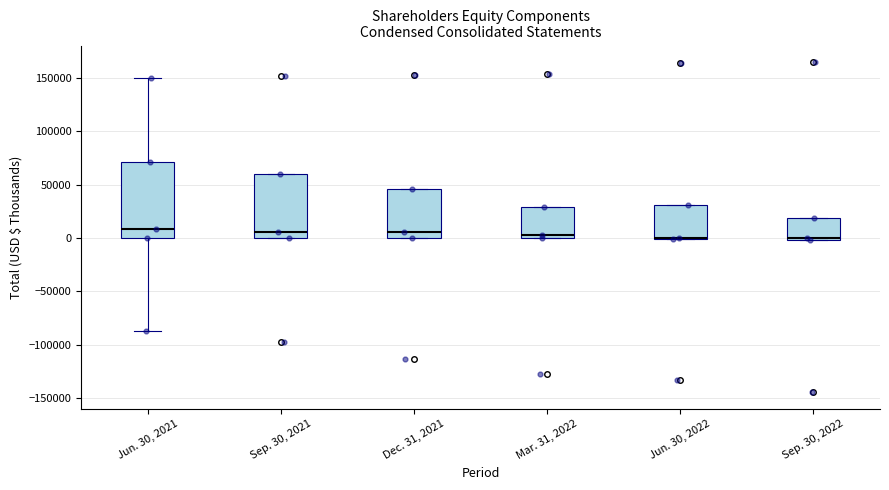

Reading left to right, transcribe this box plot: for each box, give where its median line is, the range the box spans, and where its two whiskers end, as read against the y-axis. The values are not printed on the chart, so give them approximately, as read against the axis.

Jun. 30, 2021: median 10000, box 0 to 70000, whiskers -85000 to 150000
Sep. 30, 2021: median 5000, box 0 to 60000, whiskers 0 to 60000
Dec. 31, 2021: median 5000, box 0 to 45000, whiskers 0 to 45000
Mar. 31, 2022: median 5000, box 0 to 30000, whiskers 0 to 30000
Jun. 30, 2022: median 0 (drawn on the box's lower edge), box 0 to 30000, whiskers 0 to 30000
Sep. 30, 2022: median 0 (just above the box's lower edge), box 0 to 20000, whiskers 0 to 20000